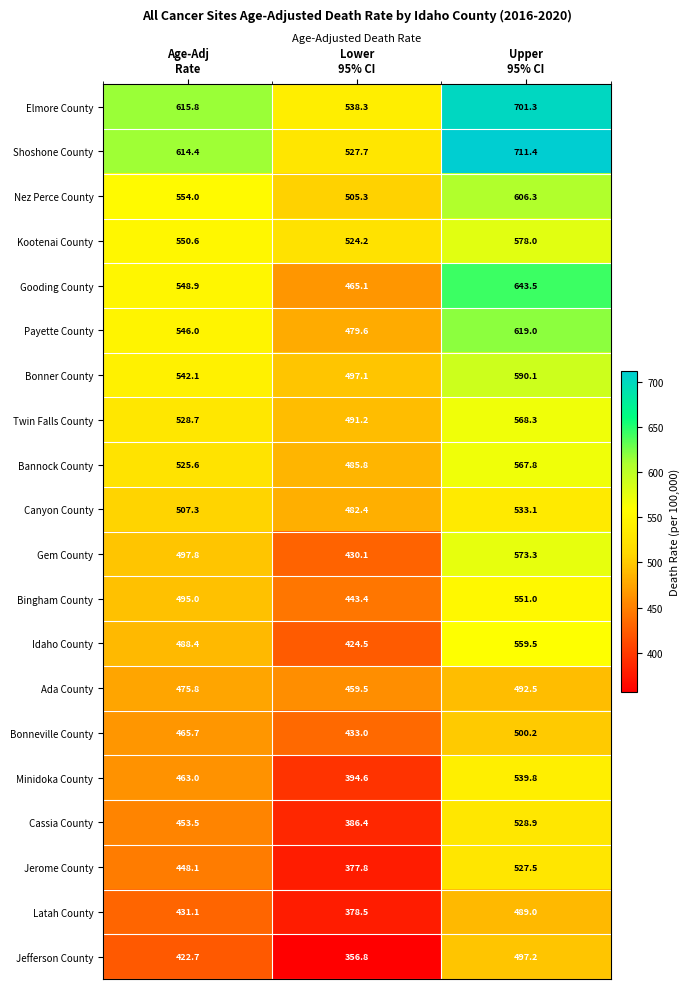

Which series has the largest range (max minus min)?

Shoshone County